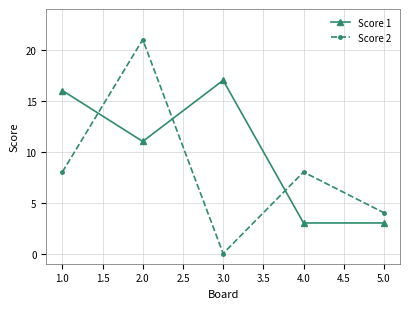

True or false: Score 1 and Score 2 intersect in this chart.

True